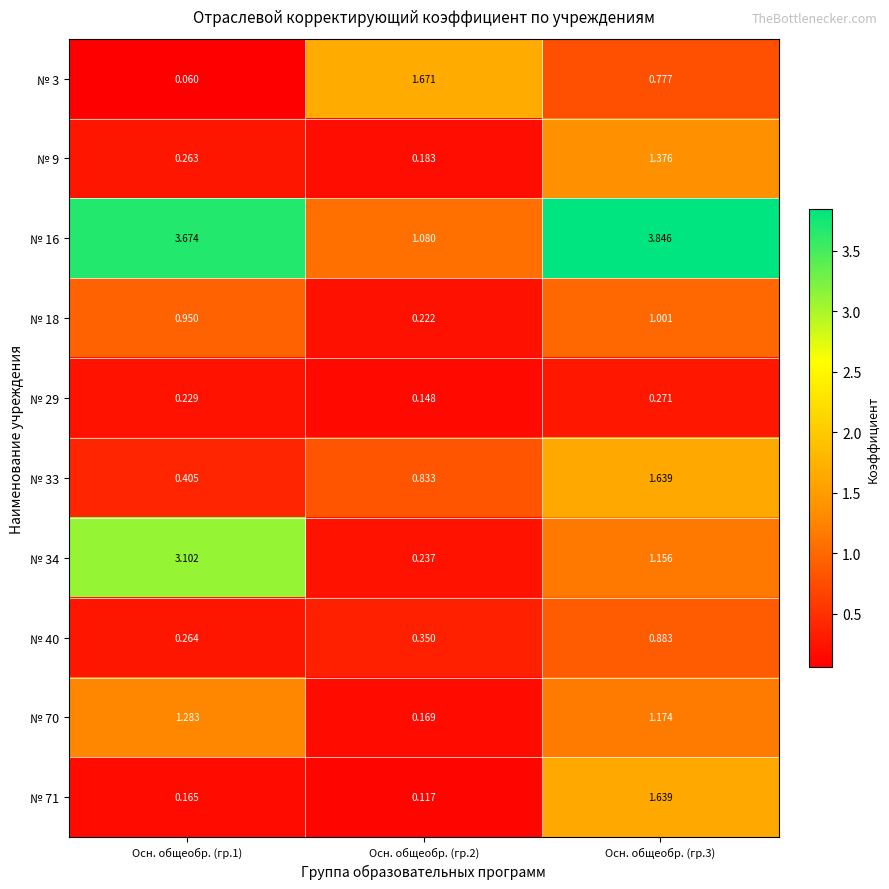

How many distinct data groups are displayed?

10